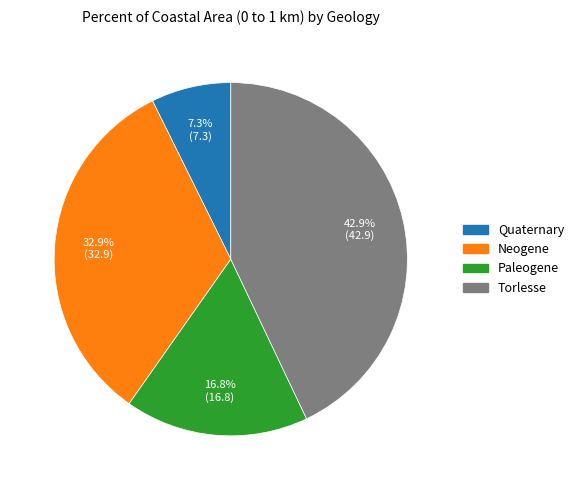

What percentage is the Neogene slice, to the nearest percent?

33%